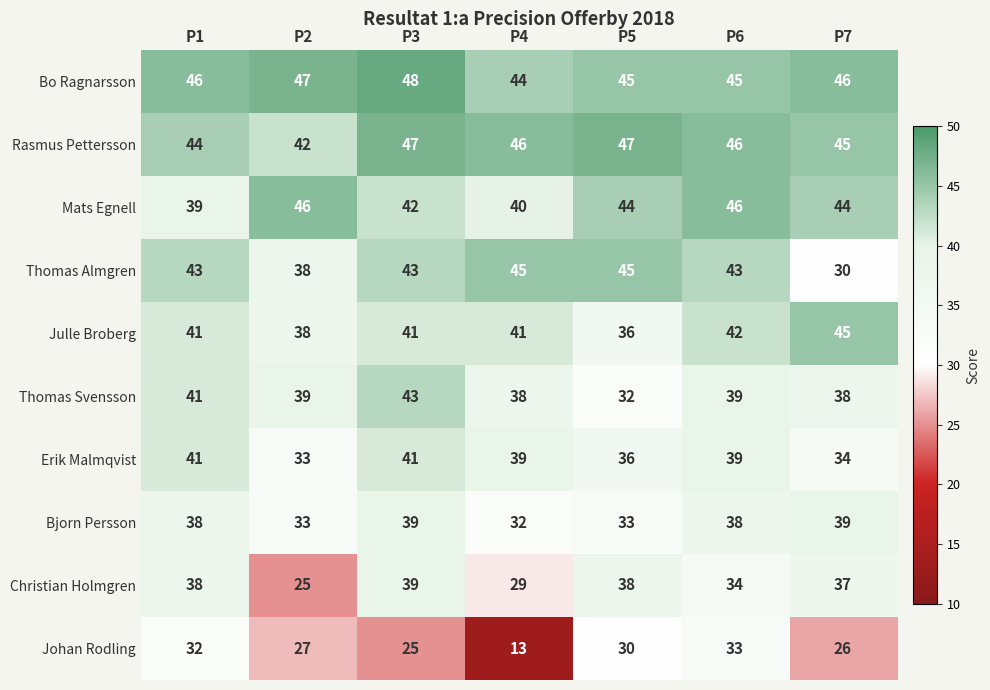

The Rasmus Pettersson series shows 47 at P3. True or false?

True